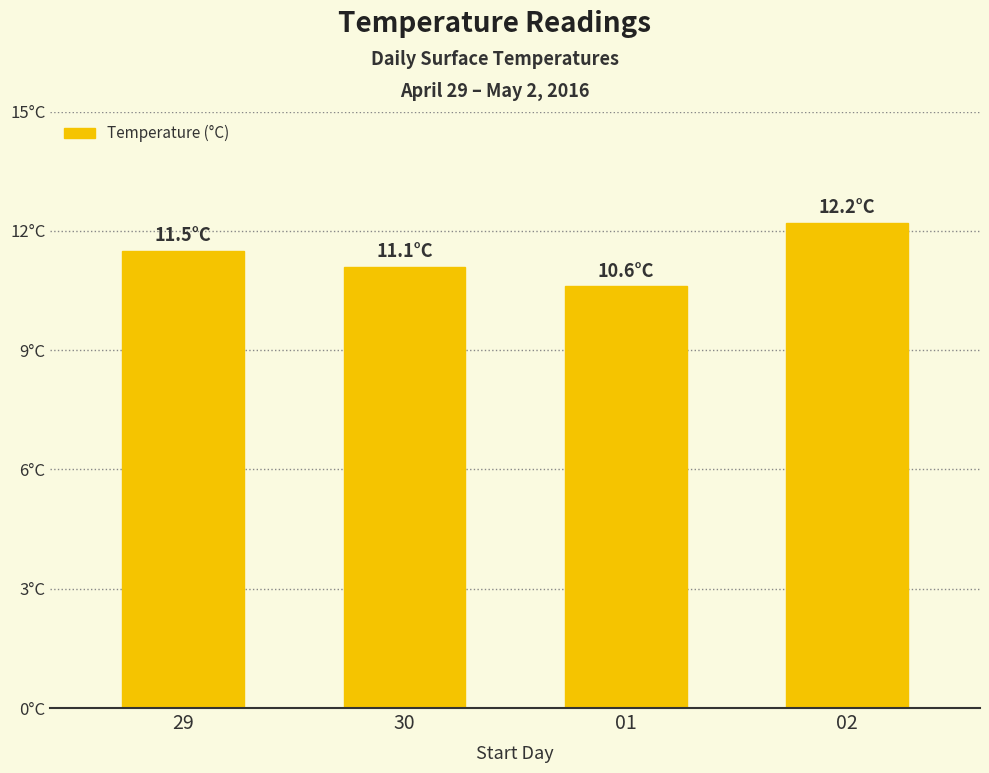

What is the change in value from 29 to 30?

-0.4